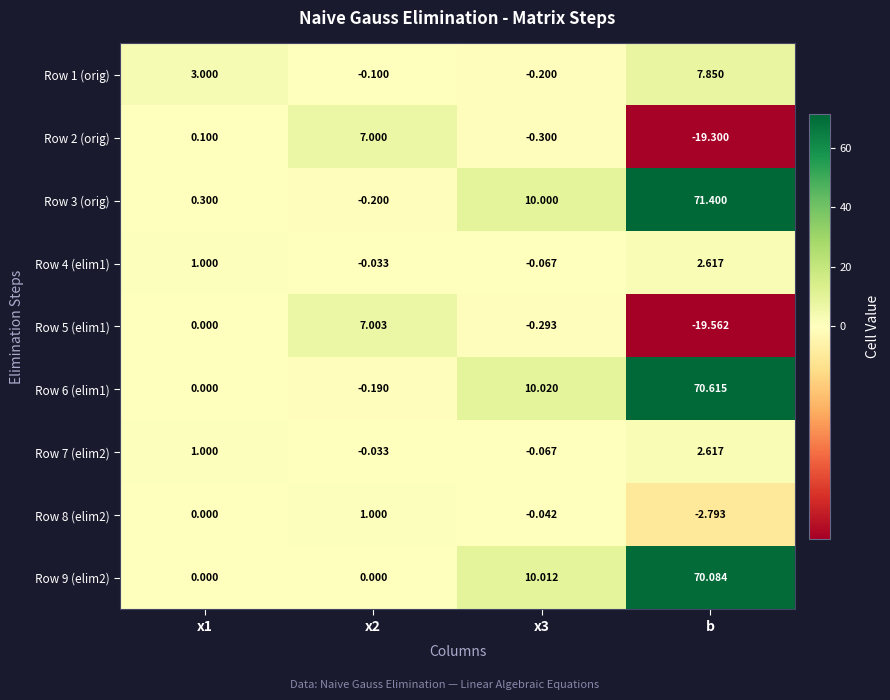

At which category is the sum across all series the highest?

b